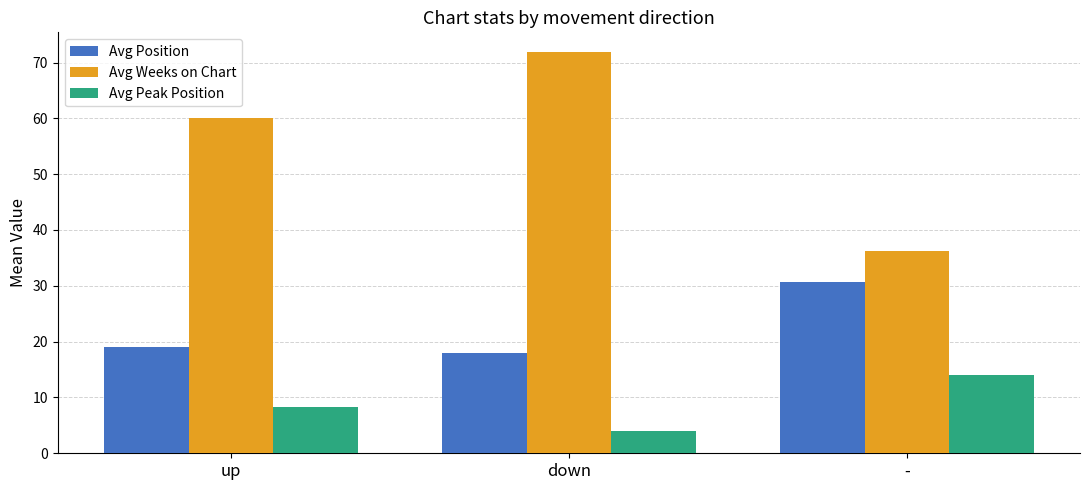

How many values in the Avg Position series exceed 19?

2